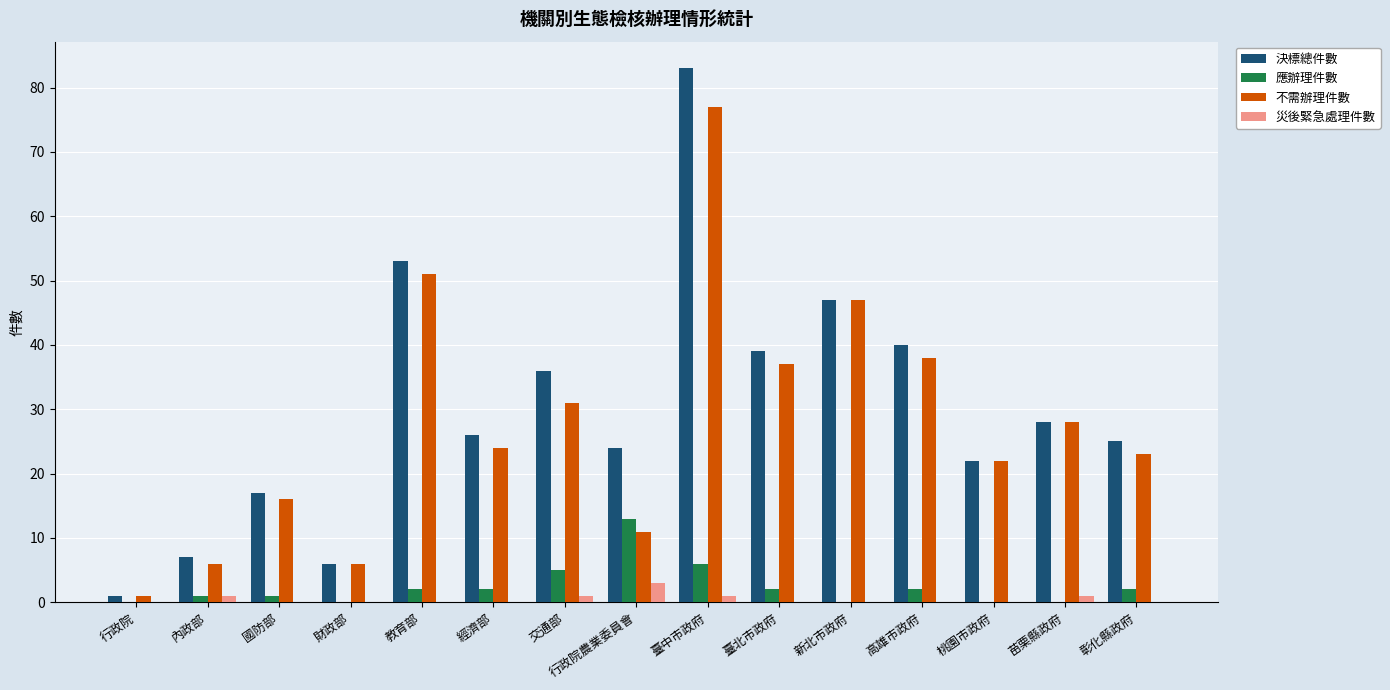

Reading left to right, transcribe all the data shown in this chart.

決標總件數: 行政院=1	內政部=7	國防部=17	財政部=6	教育部=53	經濟部=26	交通部=36	行政院農業委員會=24	臺中市政府=83	臺北市政府=39	新北市政府=47	高雄市政府=40	桃園市政府=22	苗栗縣政府=28	彰化縣政府=25
應辦理件數: 行政院=0	內政部=1	國防部=1	財政部=0	教育部=2	經濟部=2	交通部=5	行政院農業委員會=13	臺中市政府=6	臺北市政府=2	新北市政府=0	高雄市政府=2	桃園市政府=0	苗栗縣政府=0	彰化縣政府=2
不需辦理件數: 行政院=1	內政部=6	國防部=16	財政部=6	教育部=51	經濟部=24	交通部=31	行政院農業委員會=11	臺中市政府=77	臺北市政府=37	新北市政府=47	高雄市政府=38	桃園市政府=22	苗栗縣政府=28	彰化縣政府=23
災後緊急處理件數: 行政院=0	內政部=1	國防部=0	財政部=0	教育部=0	經濟部=0	交通部=1	行政院農業委員會=3	臺中市政府=1	臺北市政府=0	新北市政府=0	高雄市政府=0	桃園市政府=0	苗栗縣政府=1	彰化縣政府=0